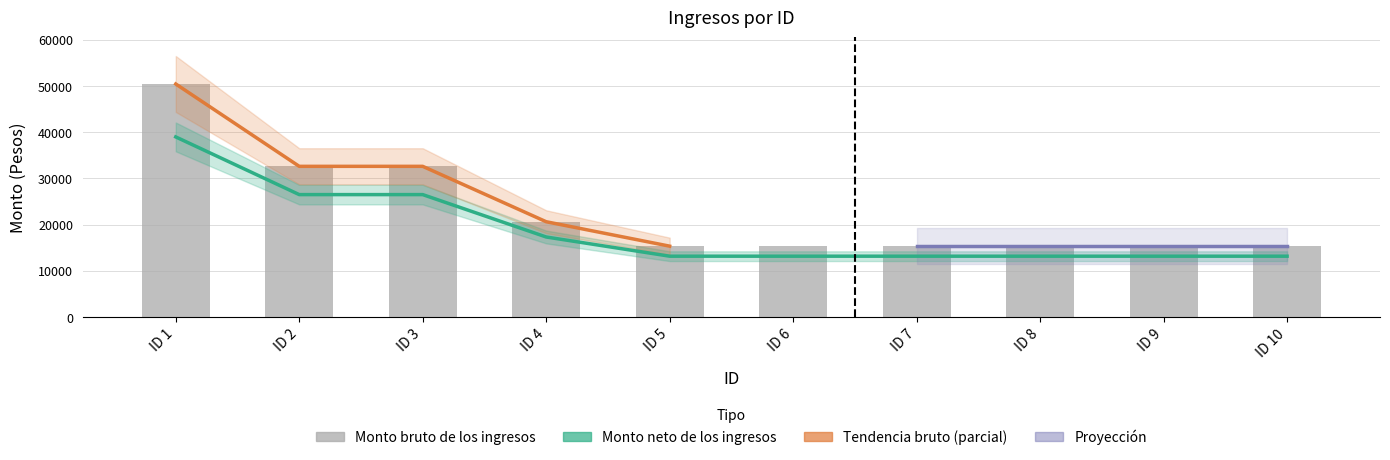

At which category is the sum across all series the highest?

ID 1